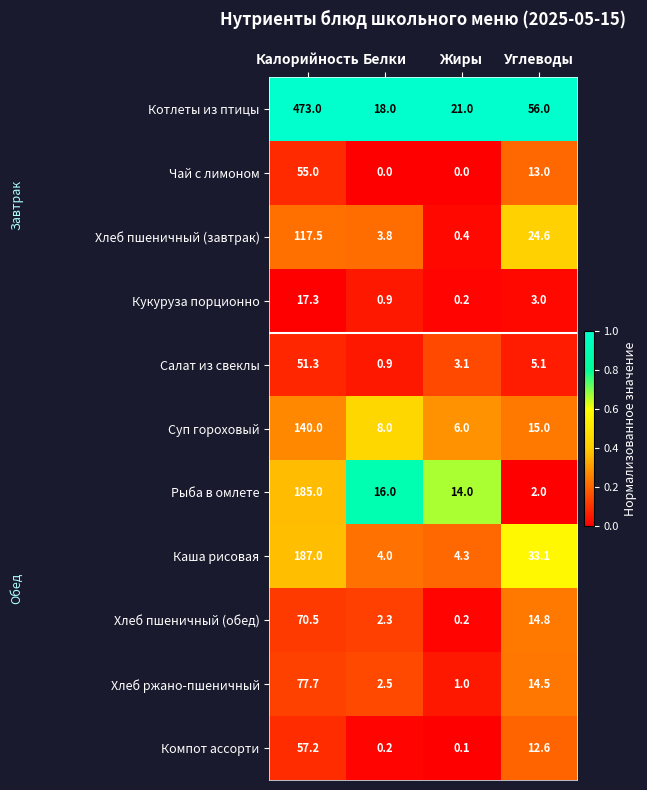

Where does the Салат из свеклы series first go above 5?

Калорийность